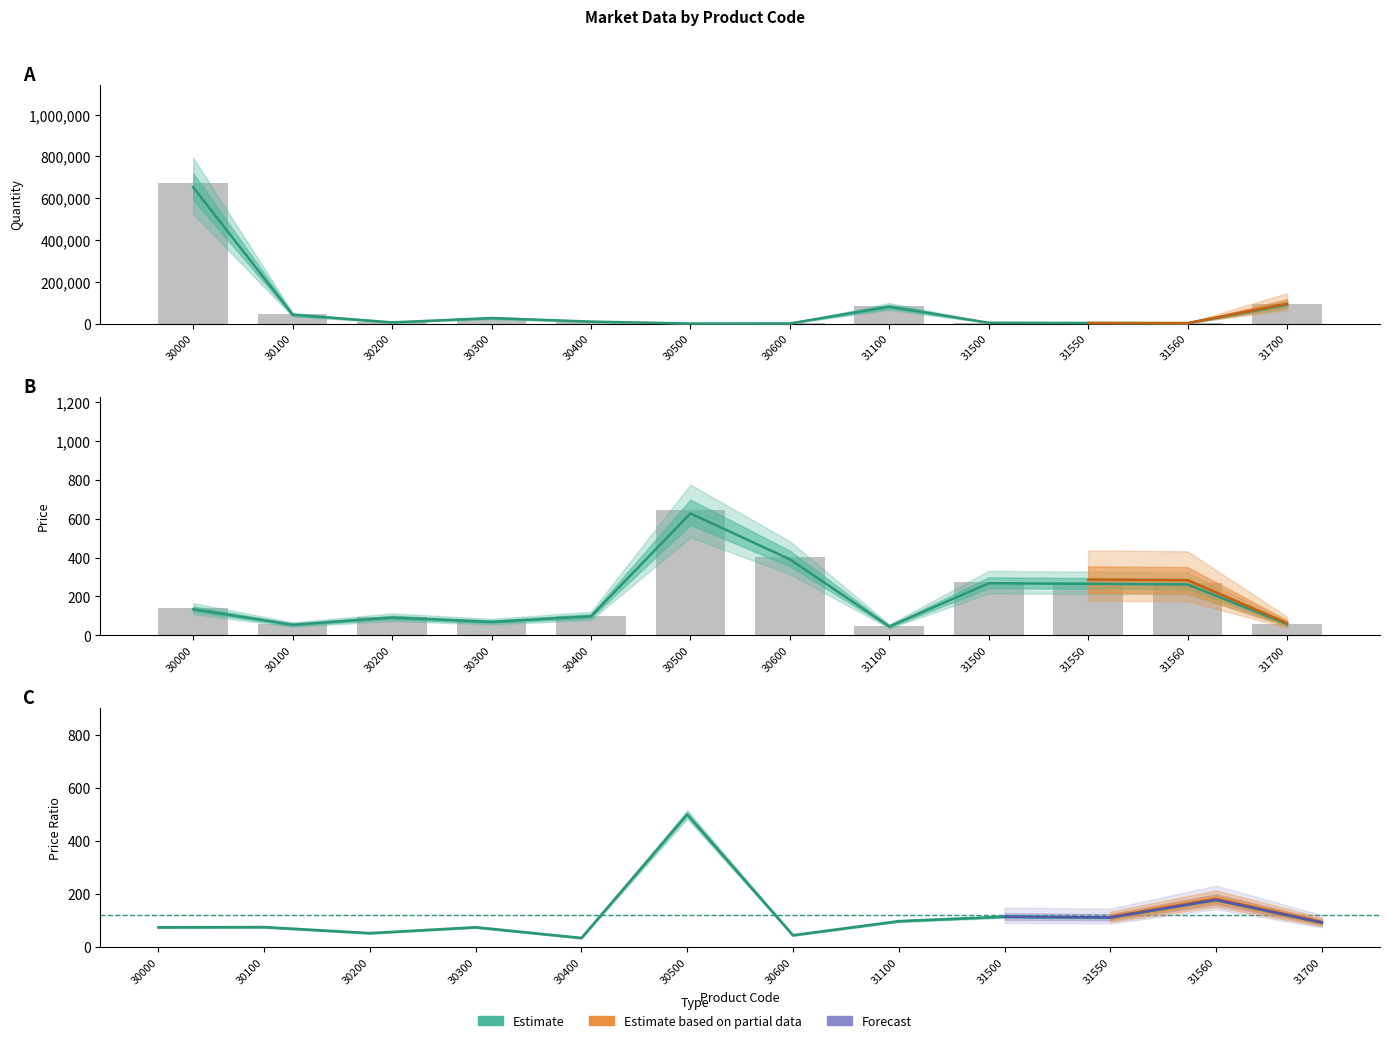

What is the difference between the PriceRatio values at 31100 and 30200?

45.2